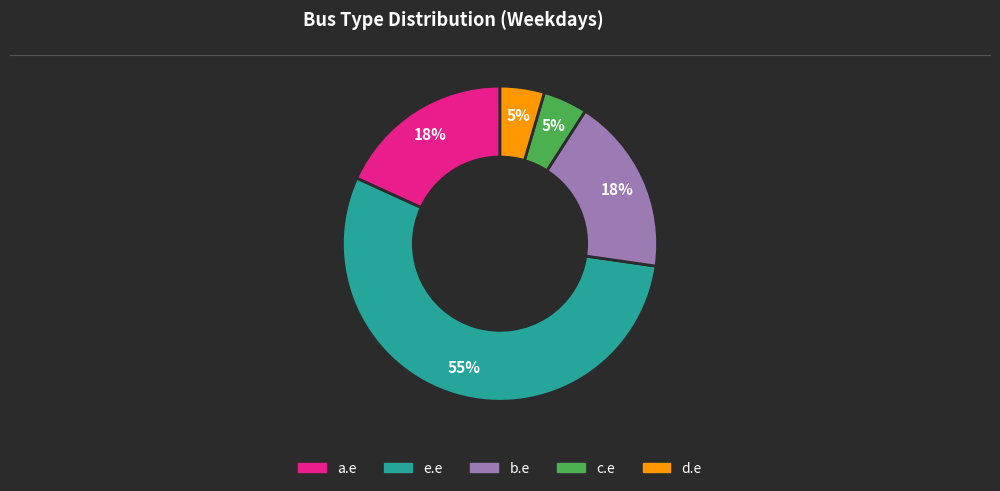

Which has a higher value, d.e or a.e?

a.e